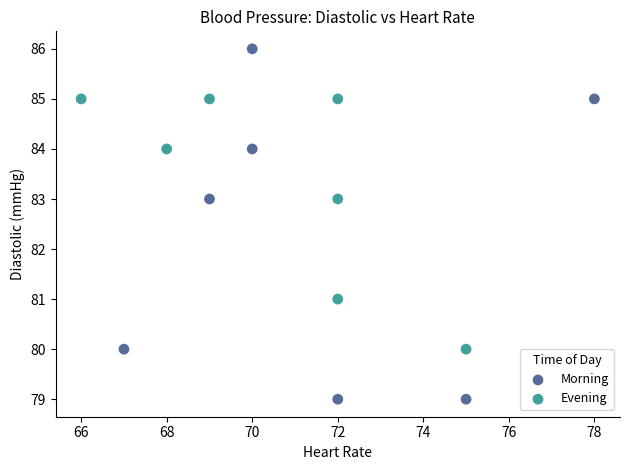

Which series reaches the minimum Y coordinate?

Morning